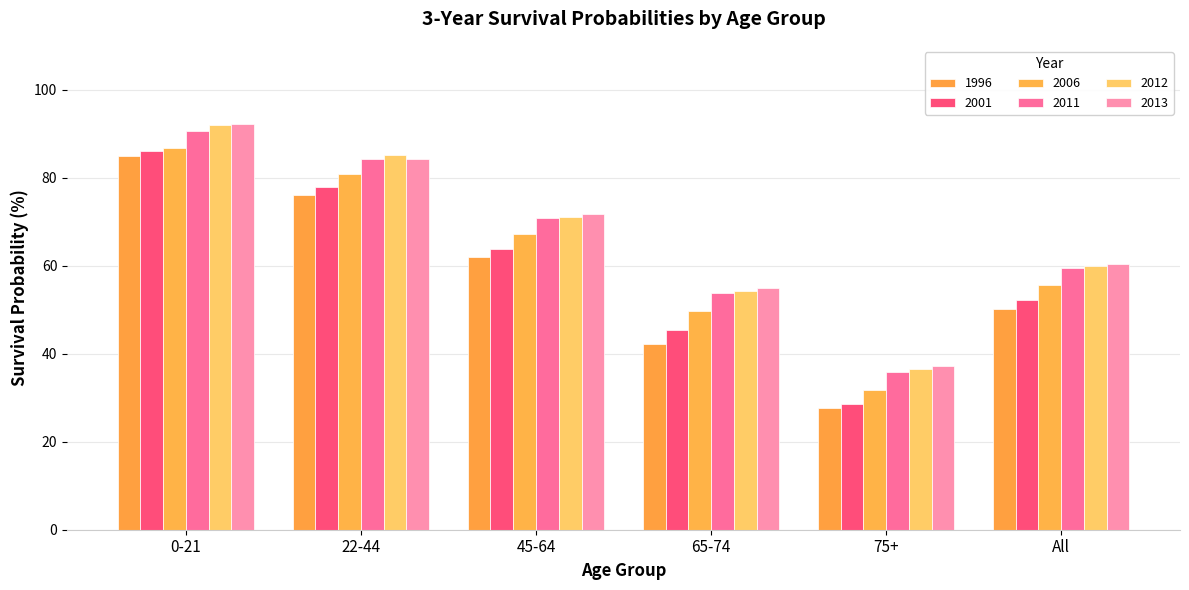

Rank the categories by 2001 value from highest to lowest.

0-21, 22-44, 45-64, All, 65-74, 75+